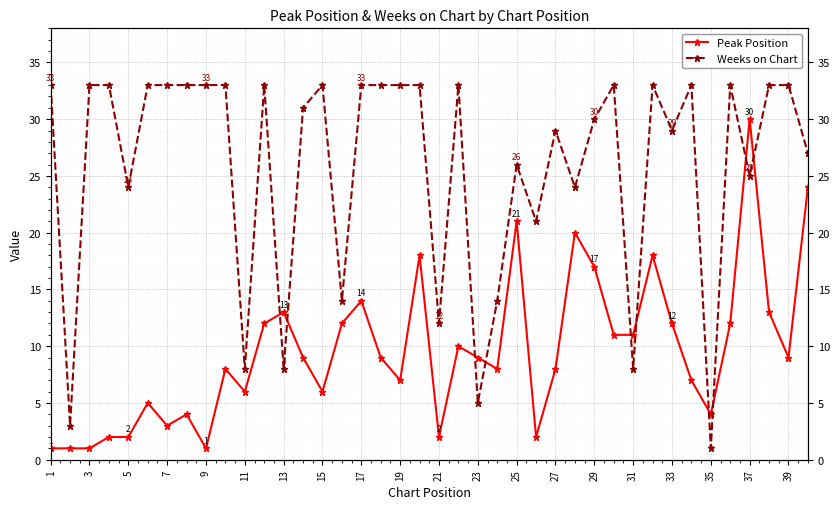

How many categories are shown in the chart?

40